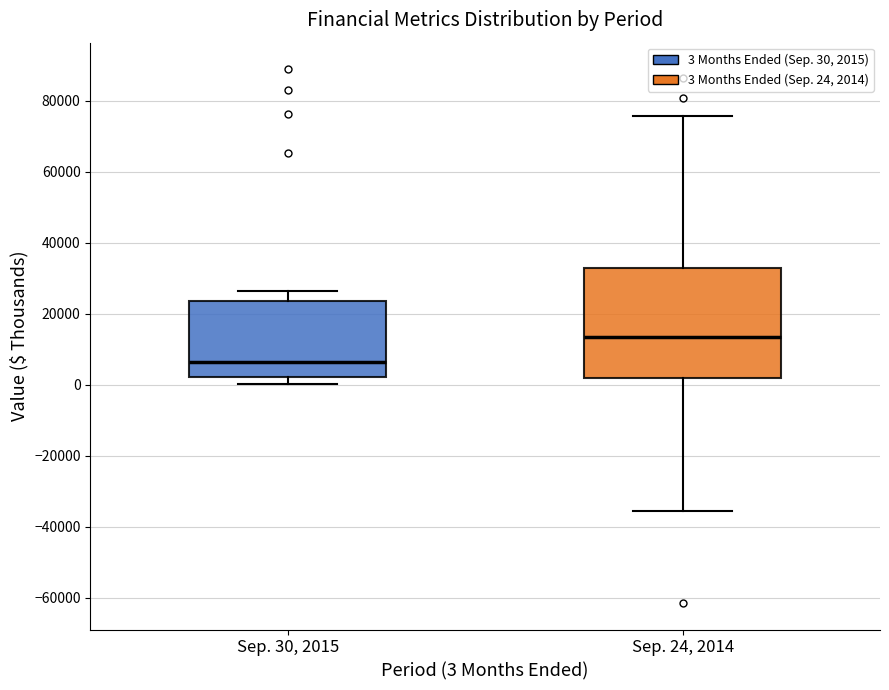

Reading left to right, transcribe this box plot: for each box, give where its median line is, the range the box spans, and where its two whiskers end, as read against the y-axis. The values are not printed on the chart, so give them approximately, as read against the axis.

Sep. 30, 2015: median 6000, box 2000 to 24000, whiskers 0 to 26000
Sep. 24, 2014: median 14000, box 2000 to 34000, whiskers -36000 to 76000